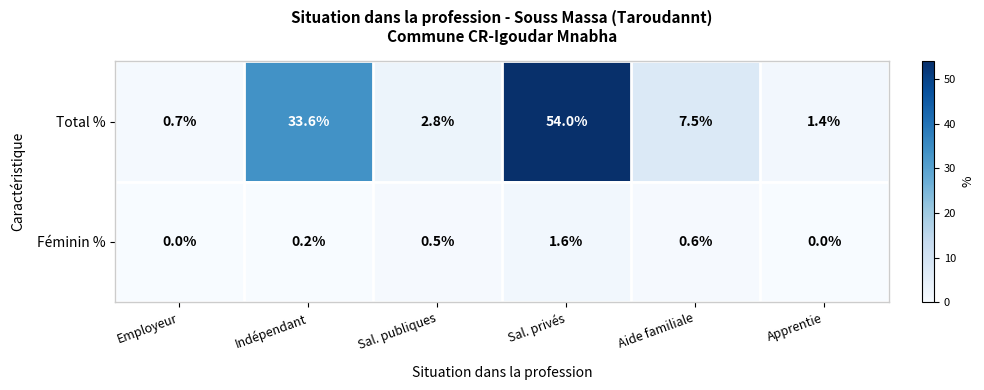

At which label is Total % closest to 27?

Indépendant